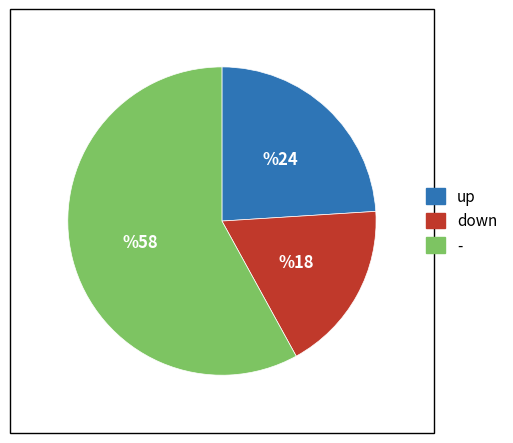

Approximately how many times larger is the value at down compared to up?

0.8